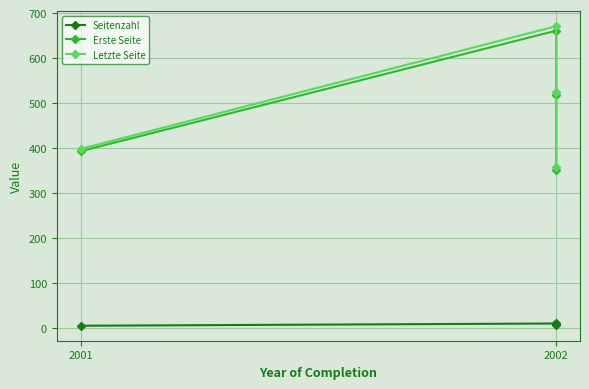

In Letzte Seite, how many points are higher than both neighbors (excluding endpoints)?

1